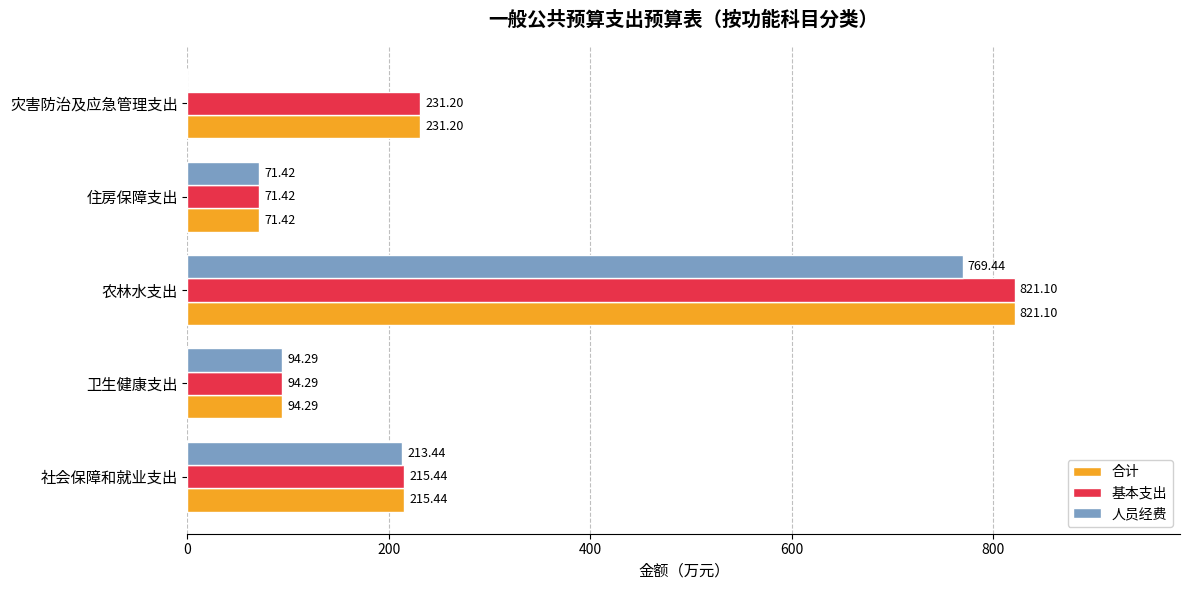

What is the greatest value displayed?

821.1